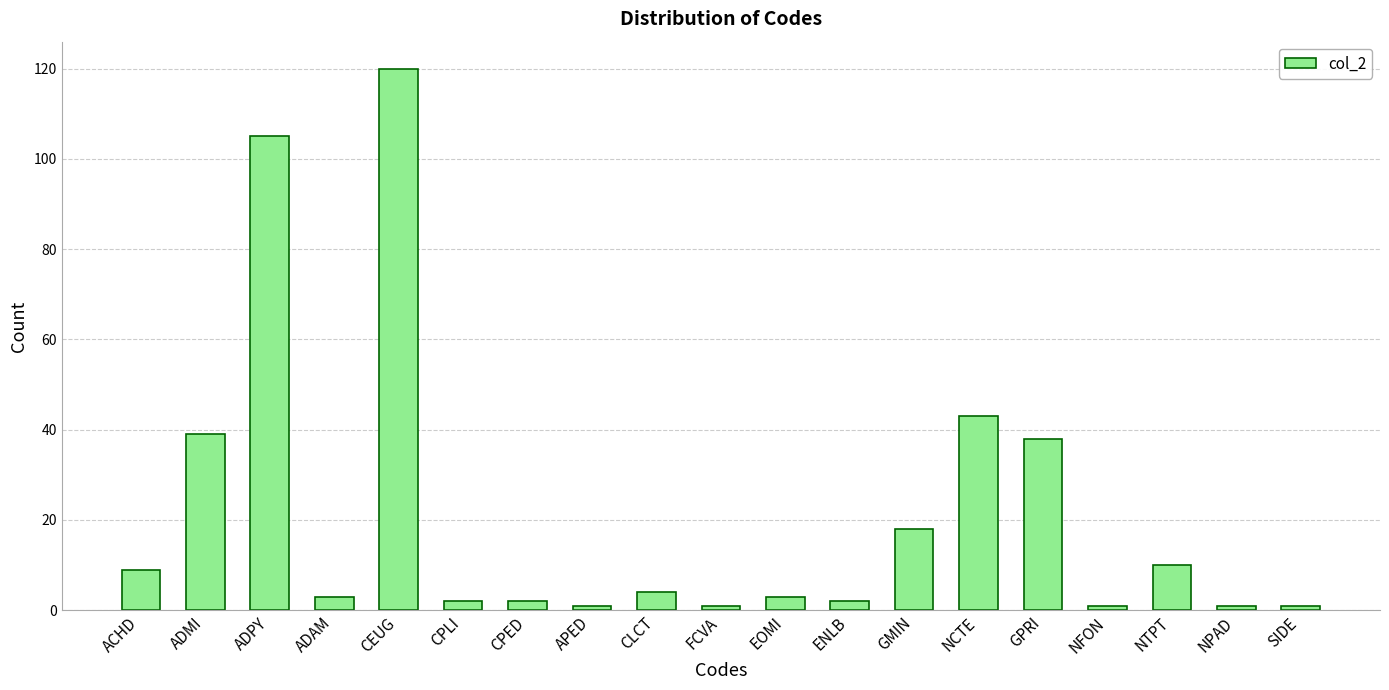

The chart shows a value of 26 at GMIN. True or false?

False